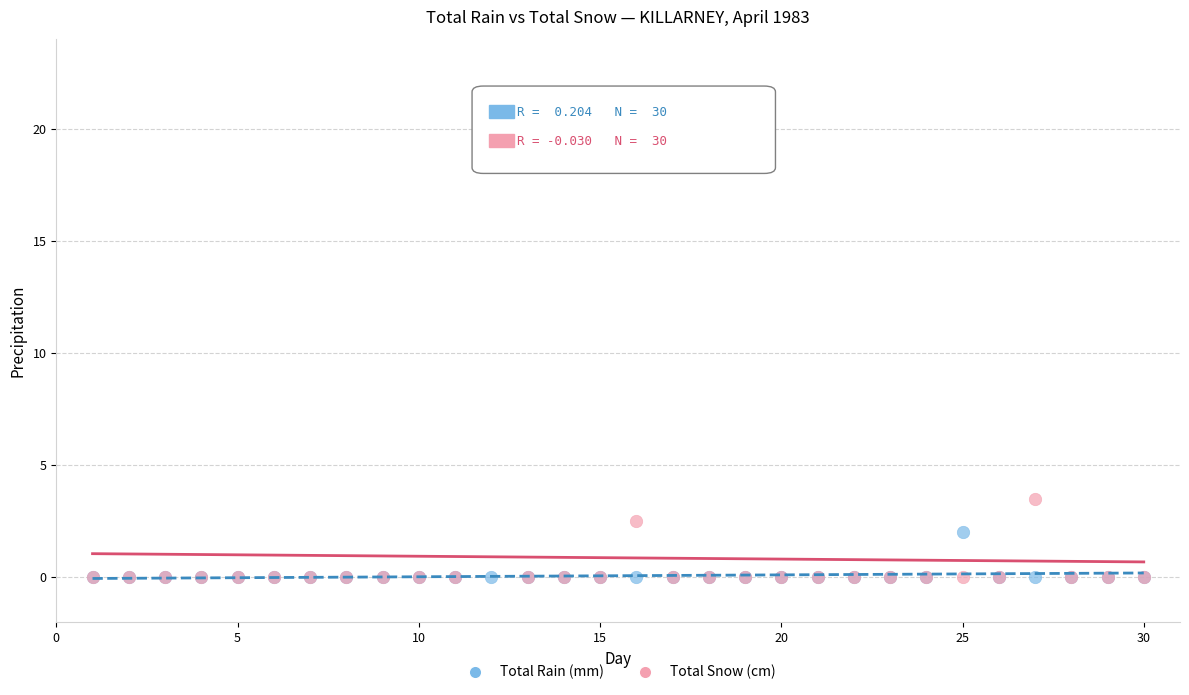

Across all series, what Y value is closest to 10?

3.5